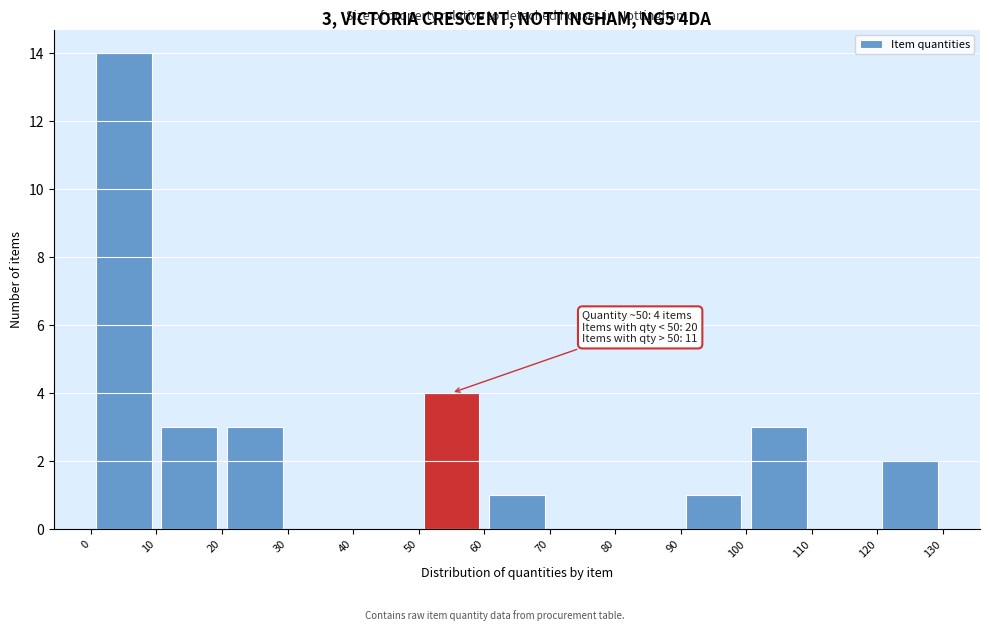

Over which range of the x-axis is the bar tallest?

0 to 10